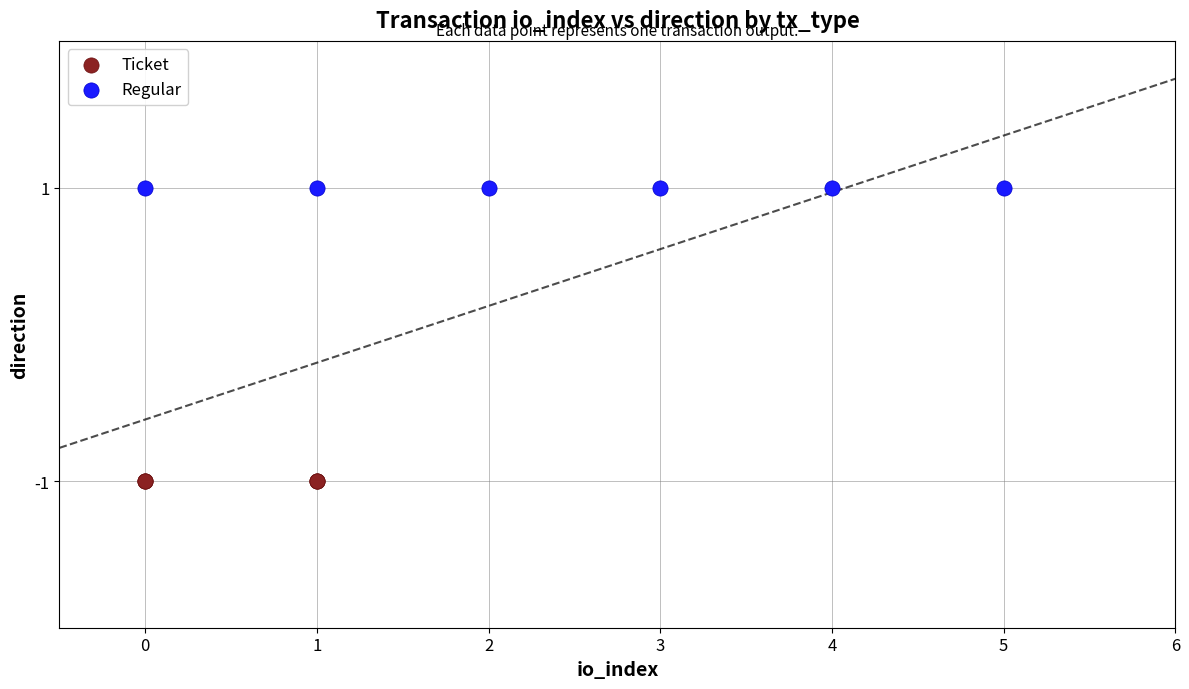

Which series reaches the maximum Y coordinate?

Regular